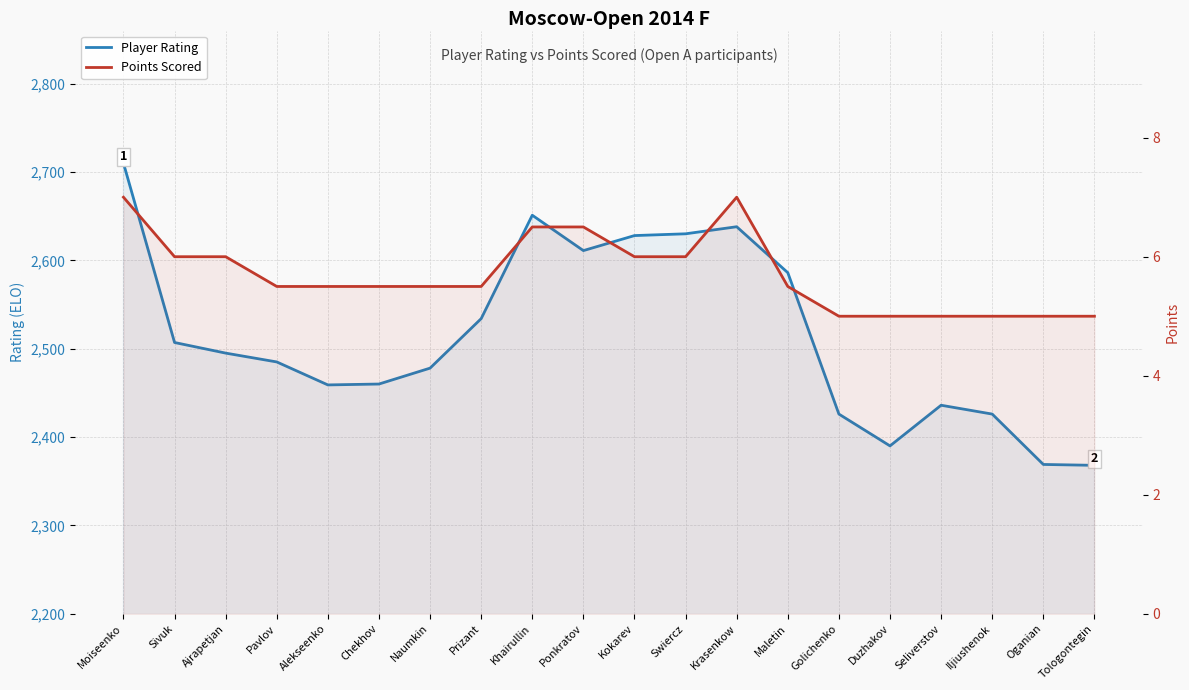

Which series has the largest total across all categories?

Player Rating